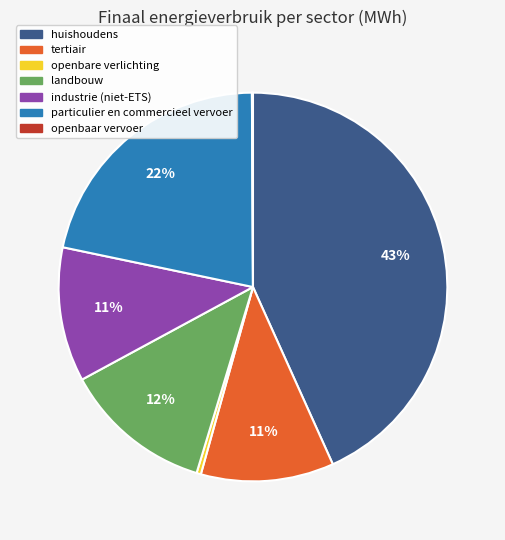

Between particulier en commercieel vervoer and landbouw, which is larger?

particulier en commercieel vervoer